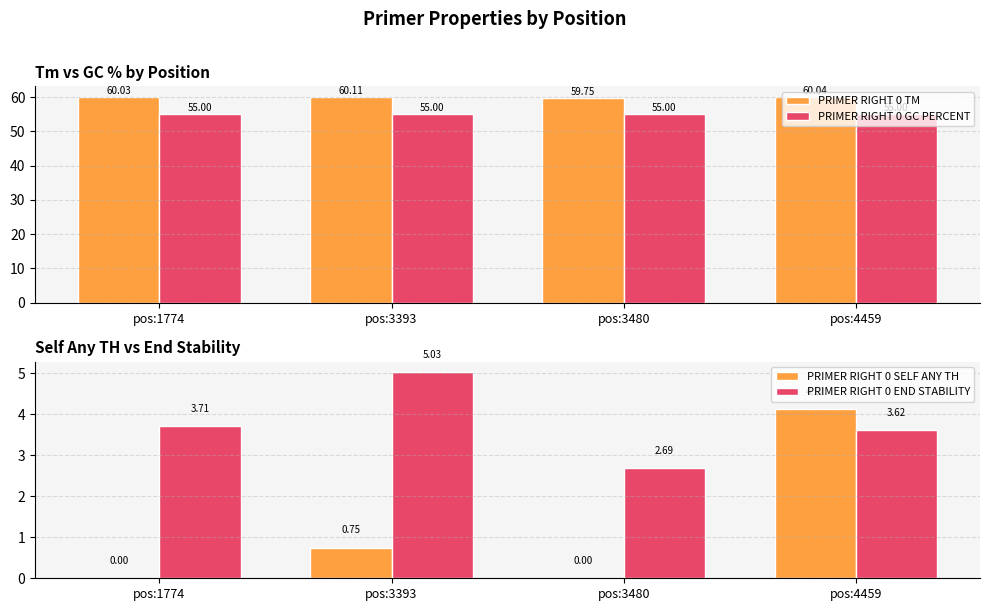

Reading right to left, what are all the values shown in this chart?

PRIMER RIGHT 0 TM: pos:4459=60.0	pos:3480=59.8	pos:3393=60.1	pos:1774=60.0
PRIMER RIGHT 0 GC PERCENT: pos:4459=55.0	pos:3480=55.0	pos:3393=55.0	pos:1774=55.0
PRIMER RIGHT 0 SELF ANY TH: pos:4459=4.1	pos:3480=0.0	pos:3393=0.8	pos:1774=0.0
PRIMER RIGHT 0 END STABILITY: pos:4459=3.6	pos:3480=2.7	pos:3393=5.0	pos:1774=3.7